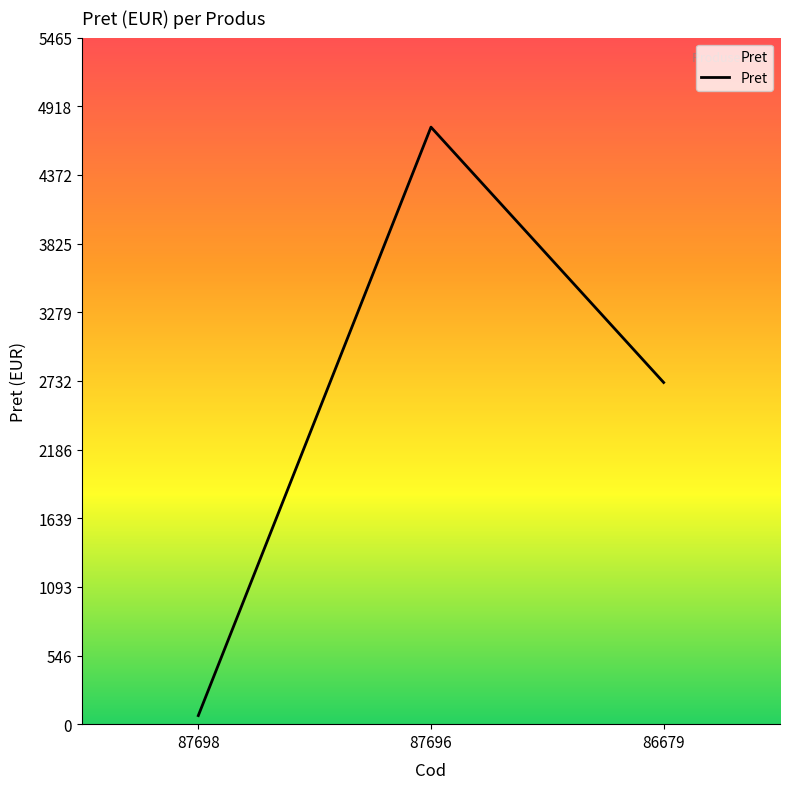

What is the average value?

2513.4